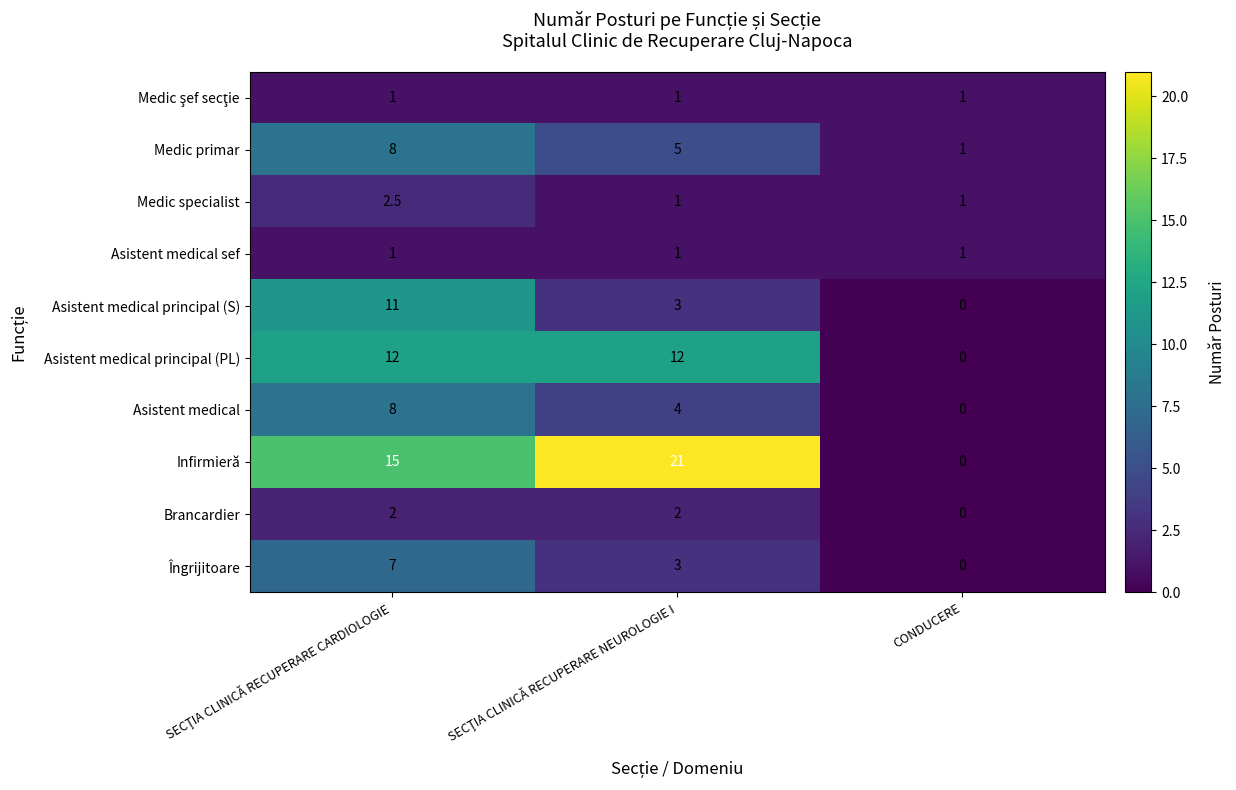

What is the sum of all Medic specialist values?

4.5